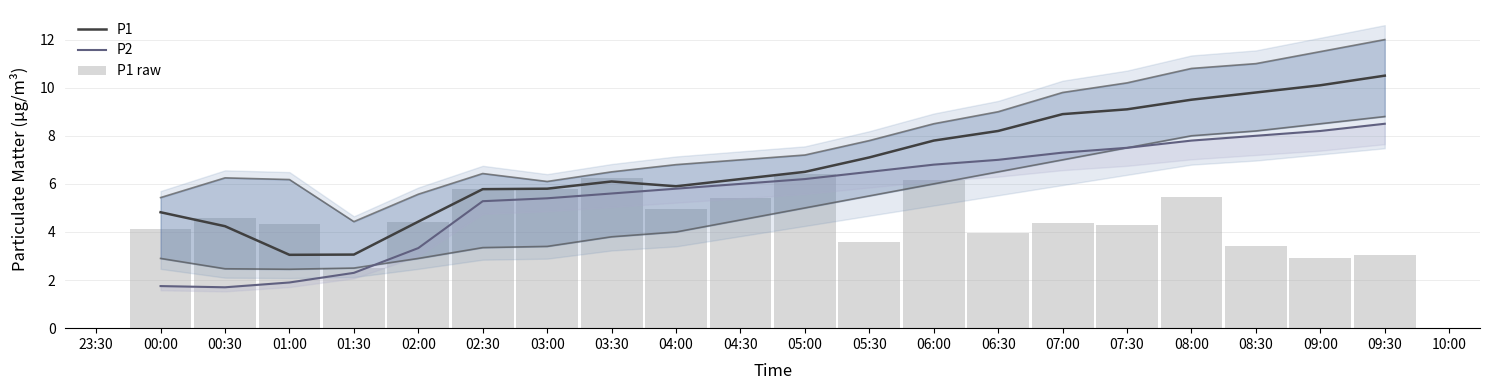

Which series has the largest range (max minus min)?

P1